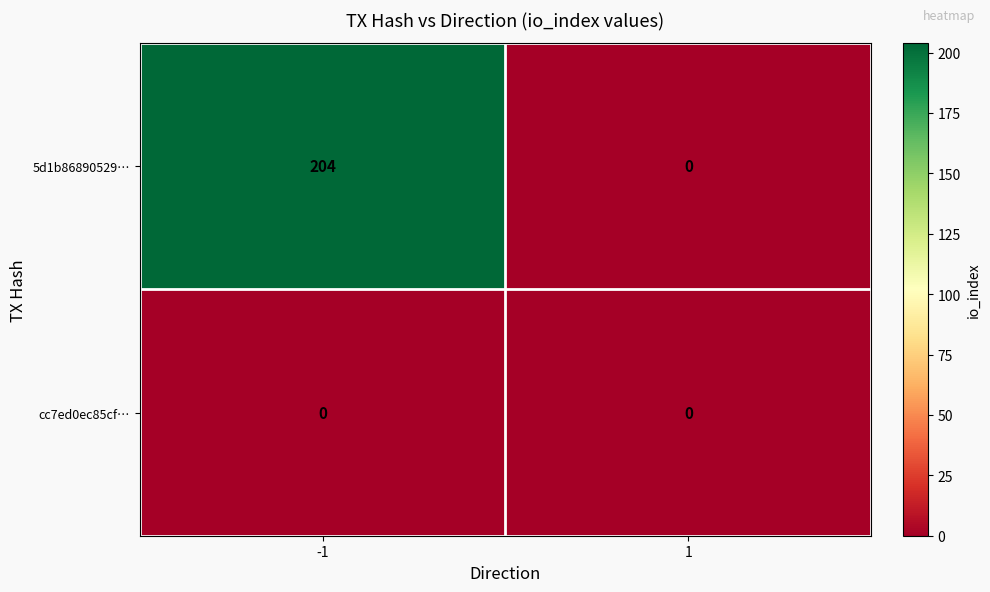

Is it true that cc7ed0ec85cf… equals 0 at -1?

True